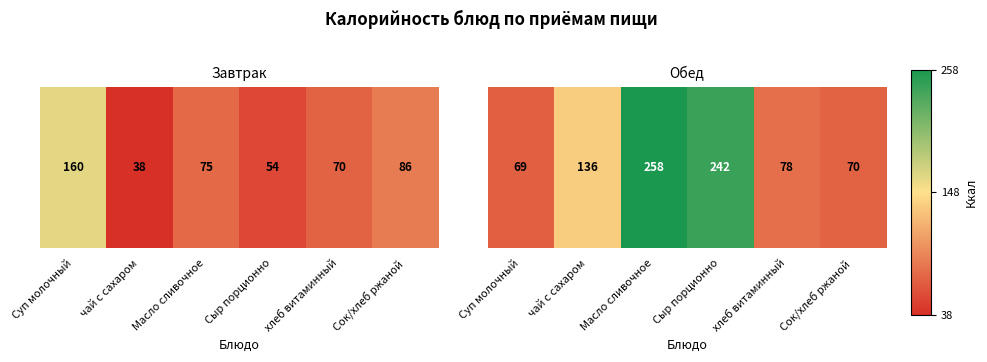

What value does the data have at чай с сахаром?

136.0